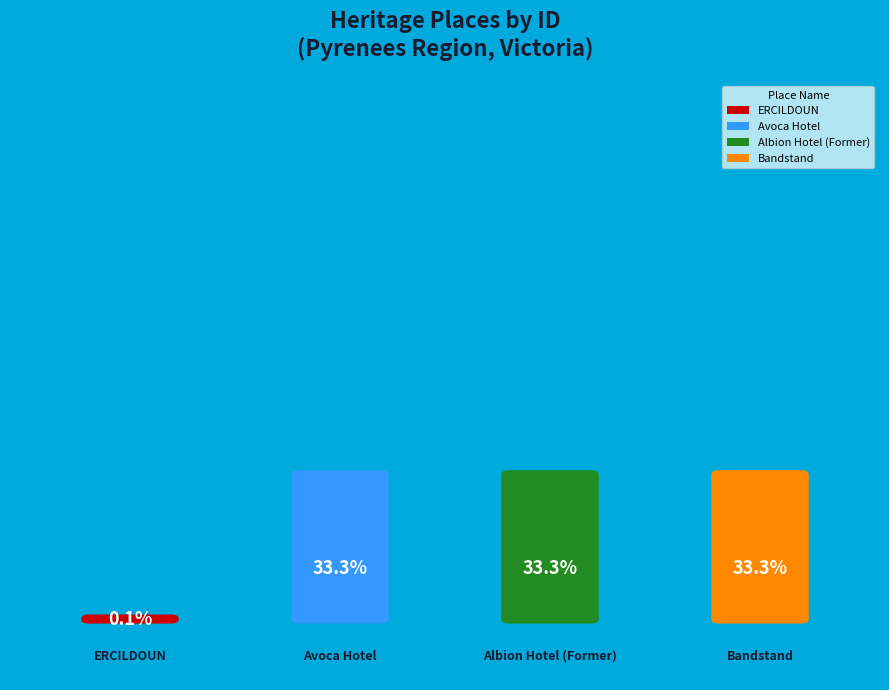

How many segments does this pie chart have?

4